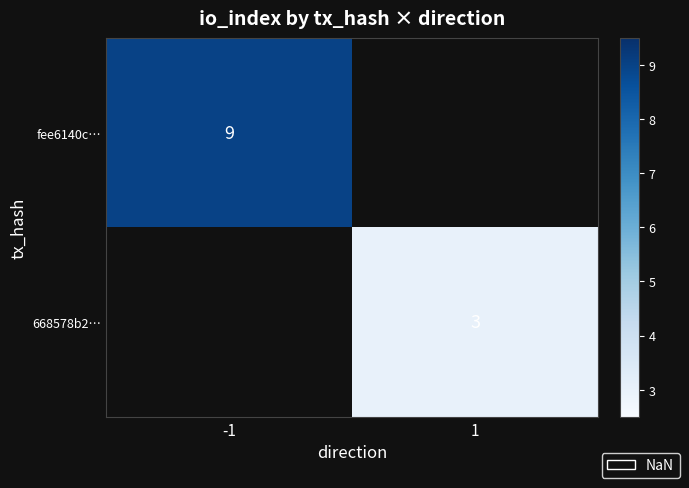

What is the minimum value shown in the chart?

3.0